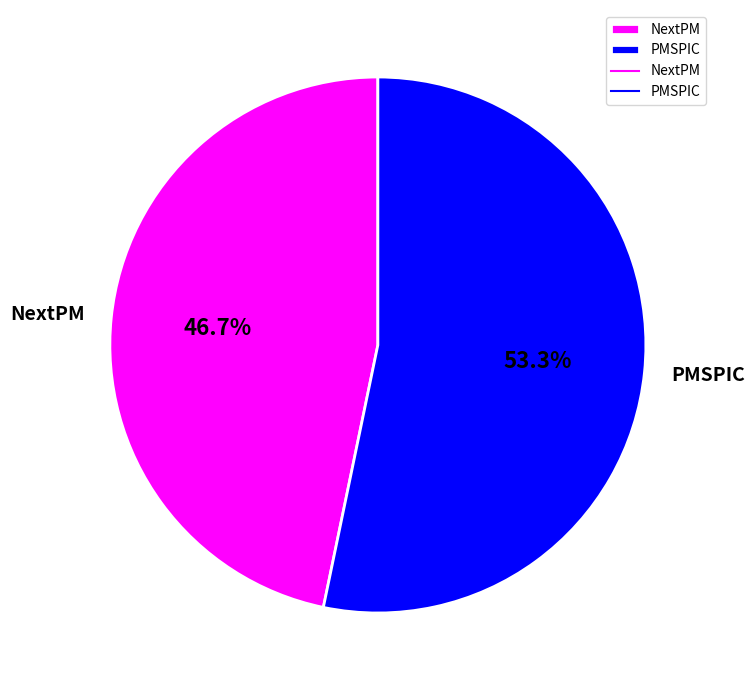

Which has a higher value, PMSPIC or NextPM?

PMSPIC